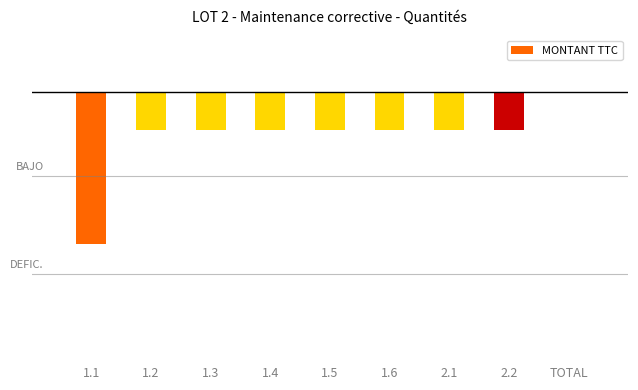

Which label corresponds to the largest value in the chart?

TOTAL